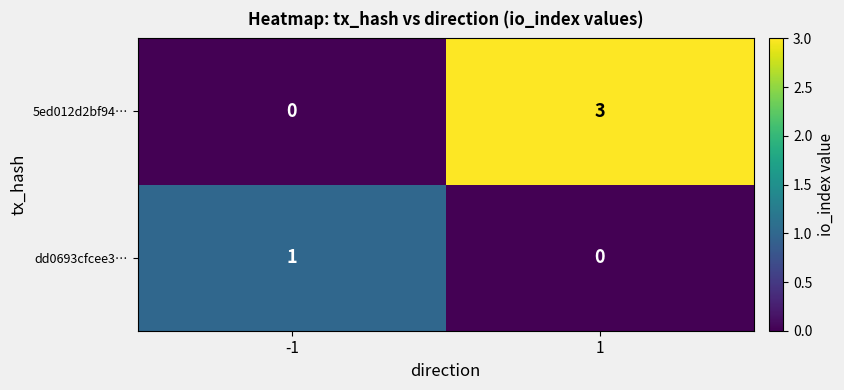

What is the maximum value shown in the chart?

3